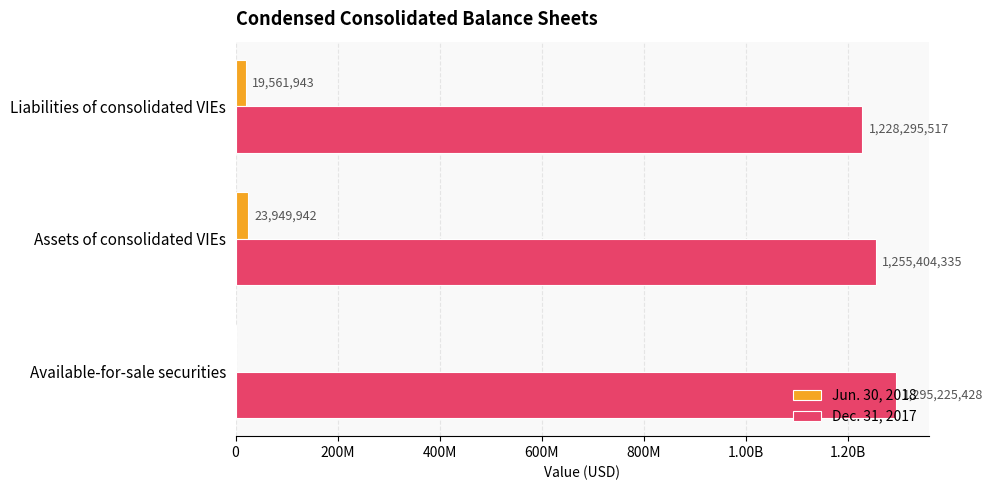

What are all the series names shown in the legend?

Jun. 30, 2018, Dec. 31, 2017